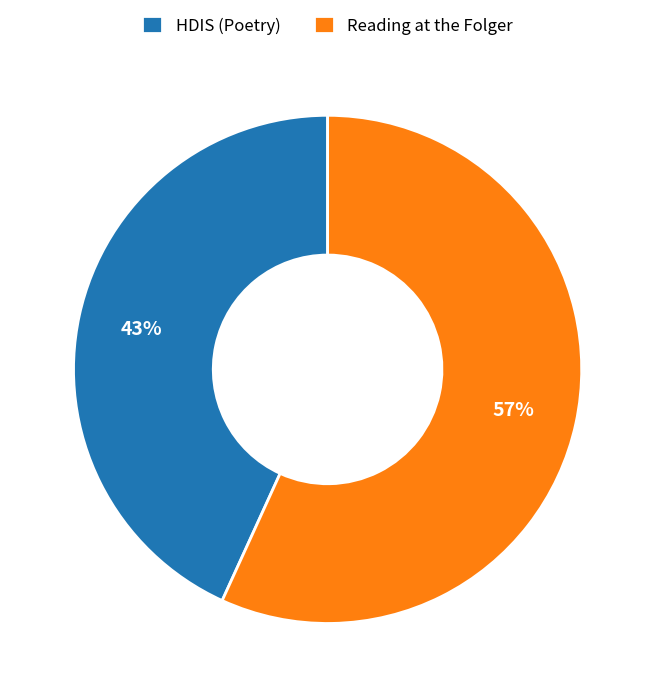

The Reading at the Folger slice represents 57% of the pie. True or false?

True